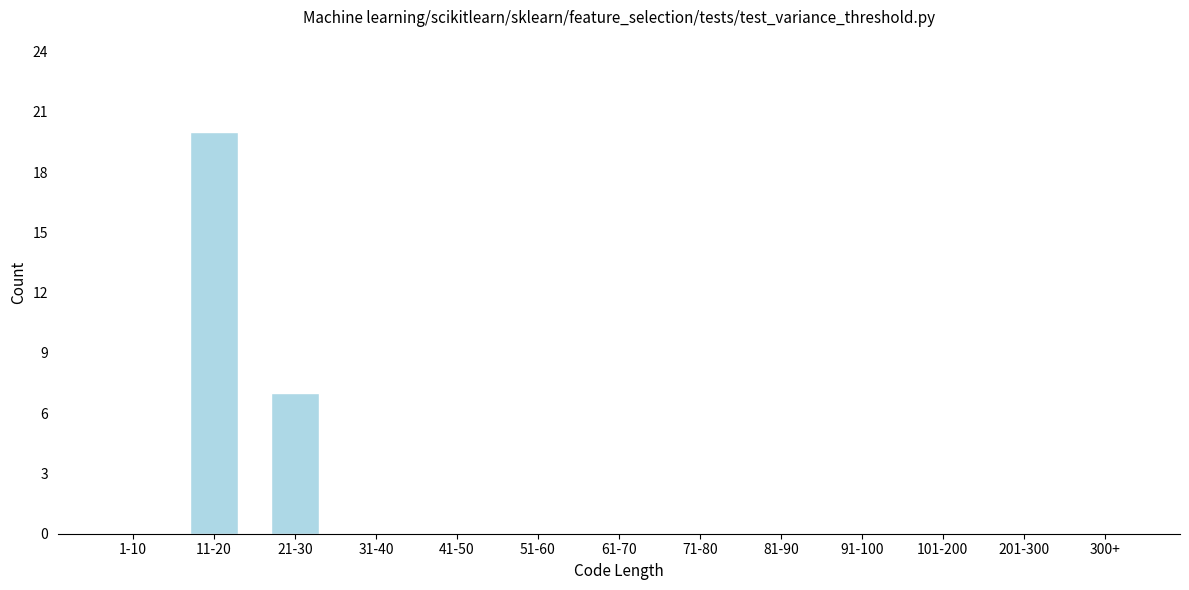

Reading left to right, extract all data points from this chart.

1-10=0	11-20=20	21-30=7	31-40=0	41-50=0	51-60=0	61-70=0	71-80=0	81-90=0	91-100=0	101-200=0	201-300=0	300+=0